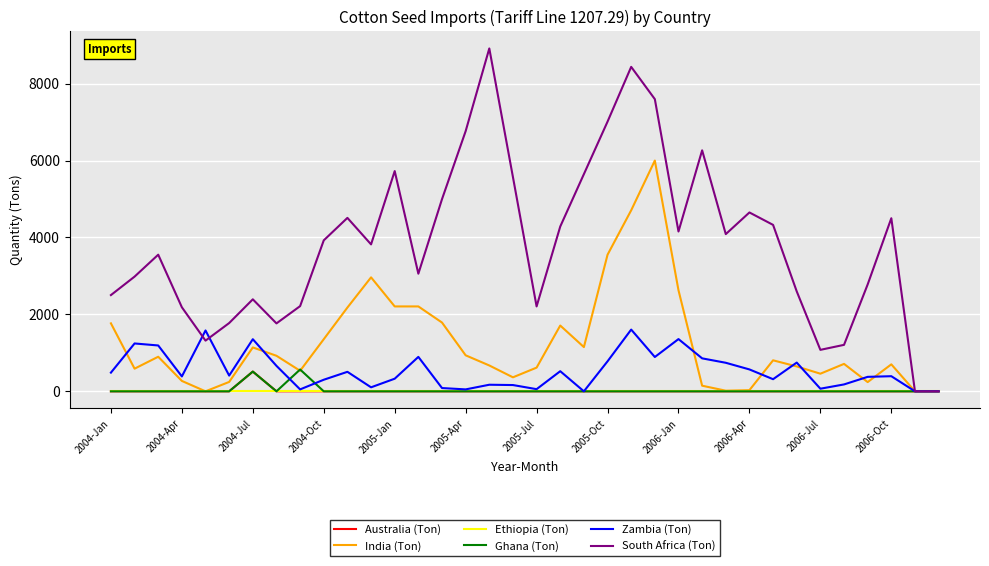

Which series has the largest total across all categories?

South Africa (Ton)